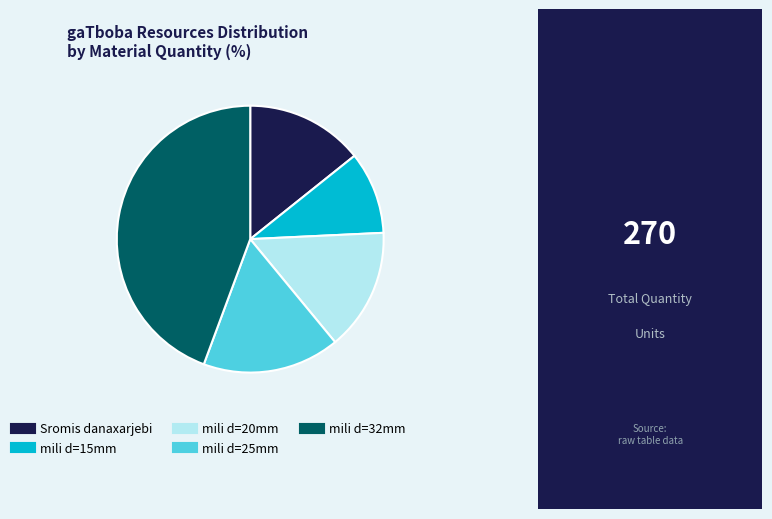

Is there a majority slice in this chart?

No